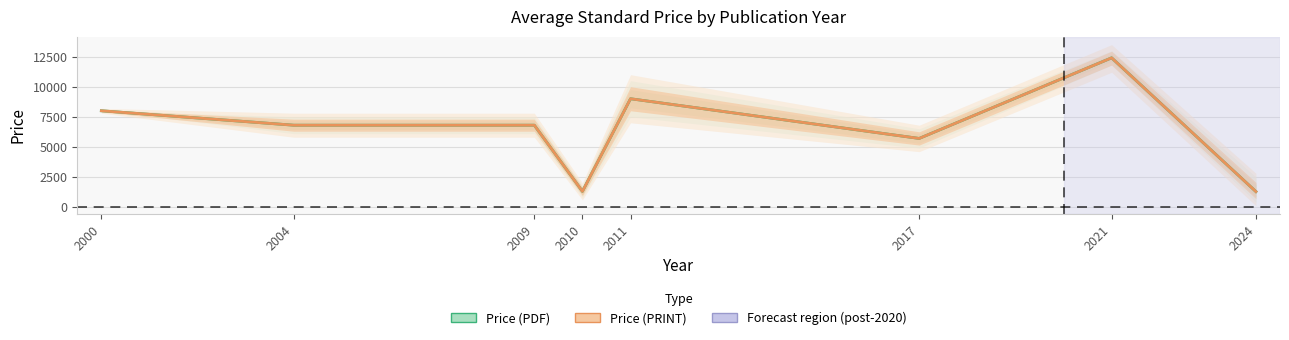

What is the average value of the Price (PRINT) series?

6410